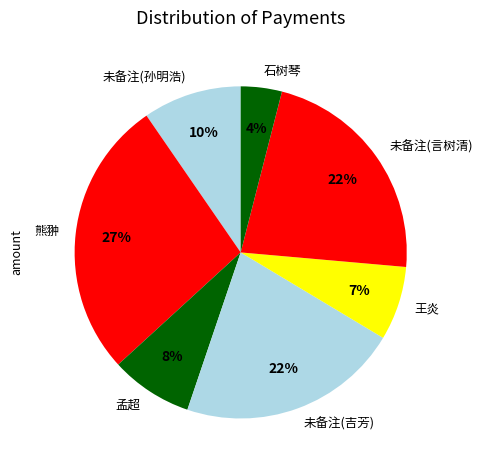

To the nearest percent, what is the difference between the largest and smallest slice percentages?

23%